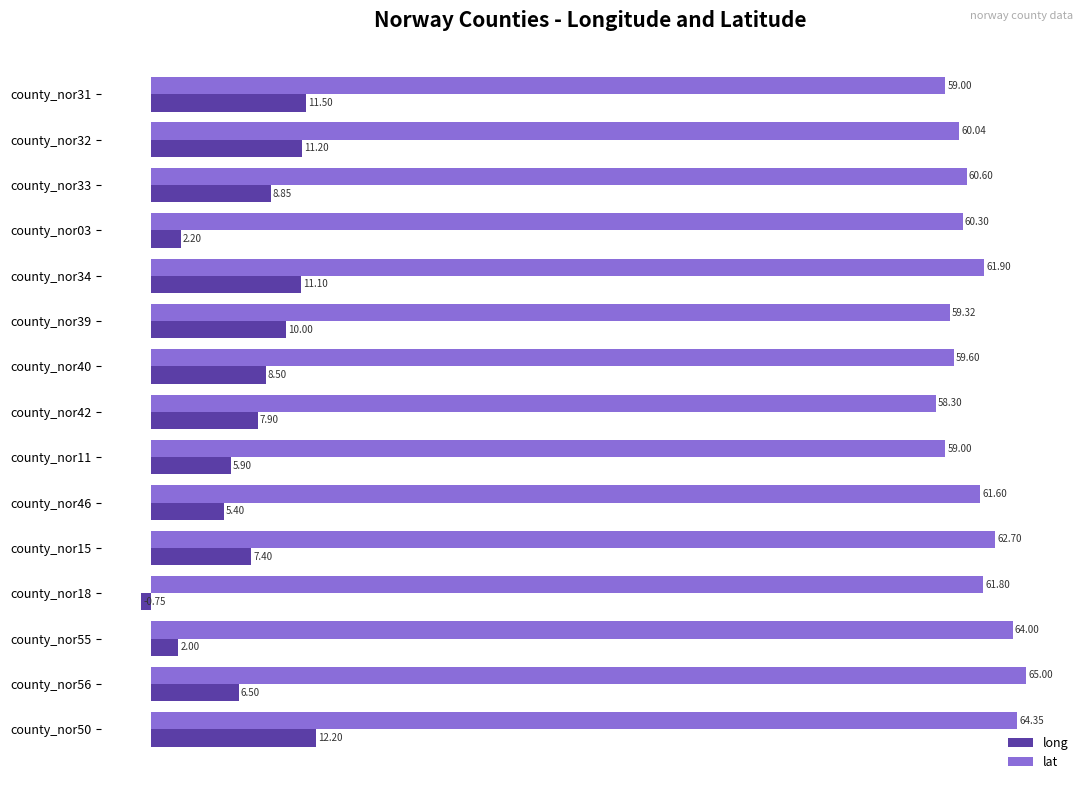

How many data points in lat are less than 60?

5